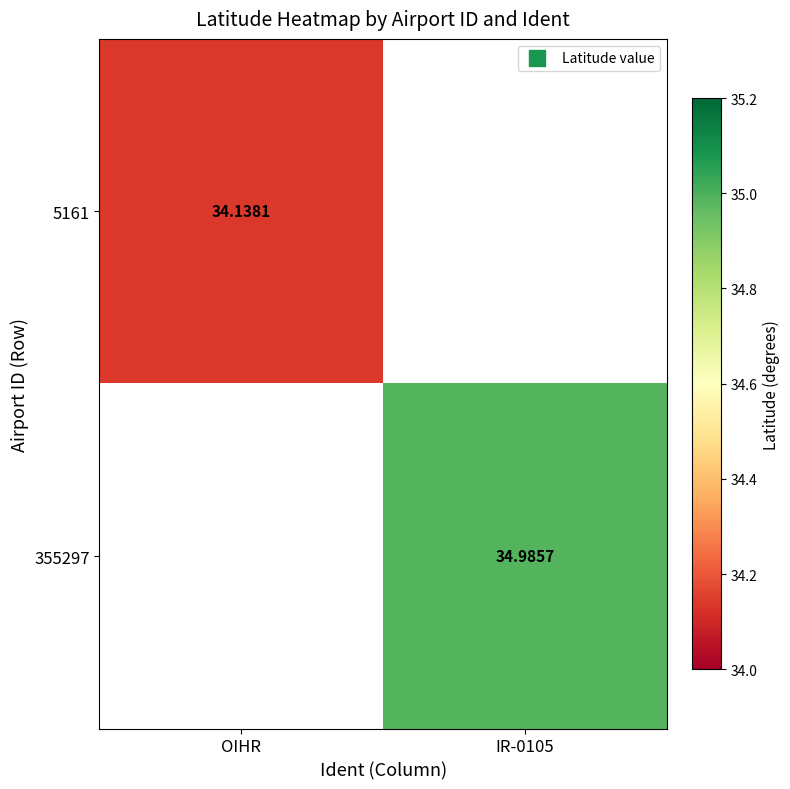

Rank the categories by 5161 value from highest to lowest.

OIHR, IR-0105